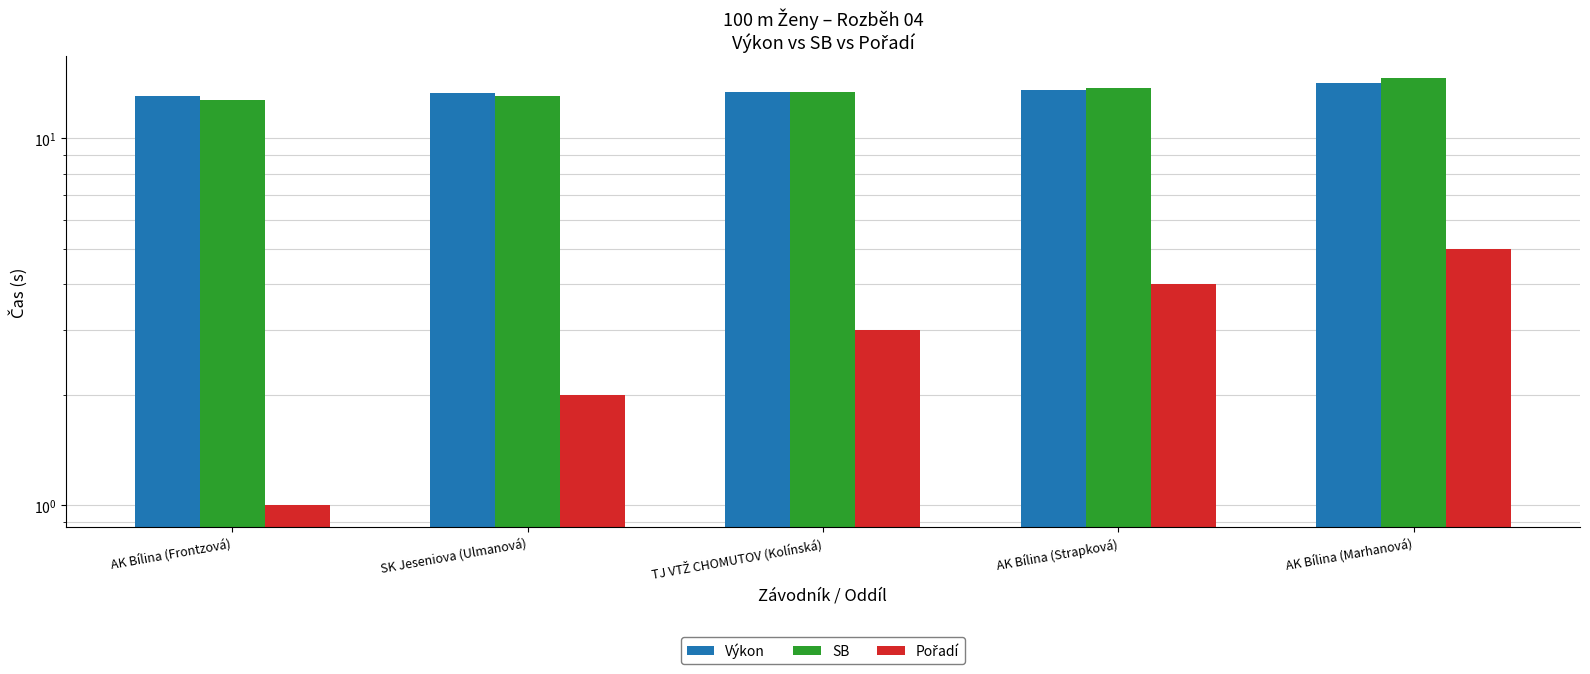

Count the number of categories in the chart.

5